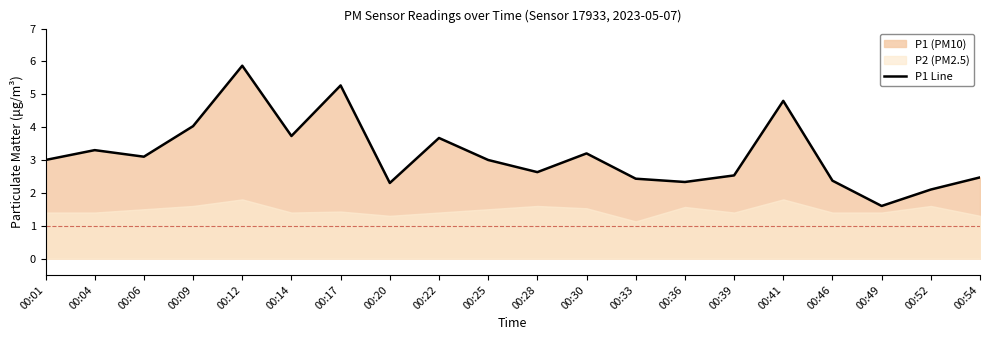

The chart shows a value of 5.5 at 00:22. True or false?

False